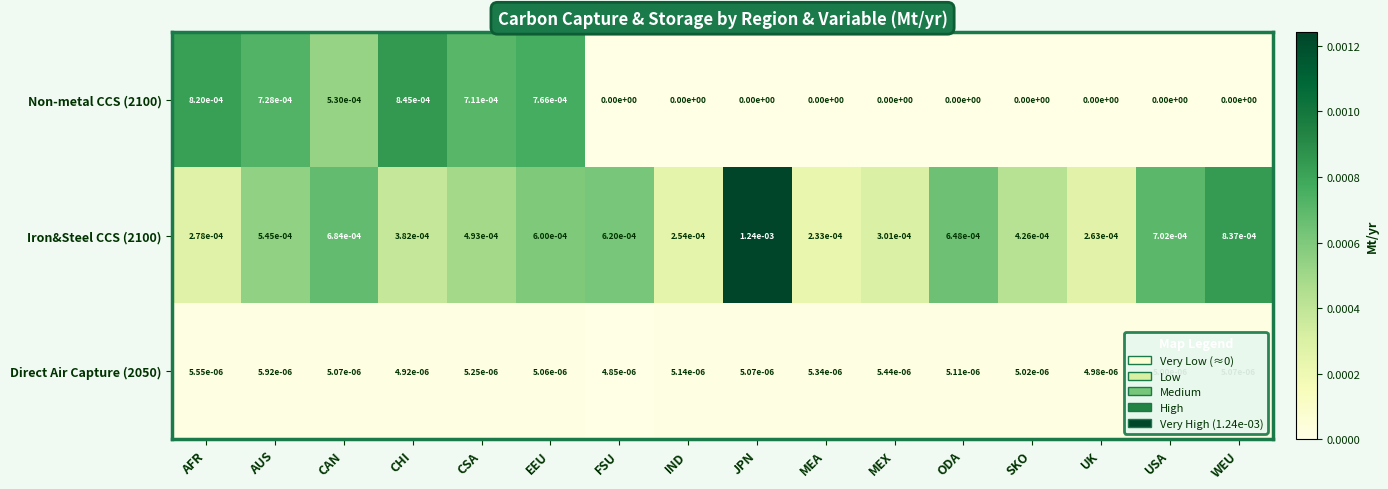

Rank the series by their maximum value, from lowest to highest.

Direct Air Capture (2050), Non-metal CCS (2100), Iron&Steel CCS (2100)